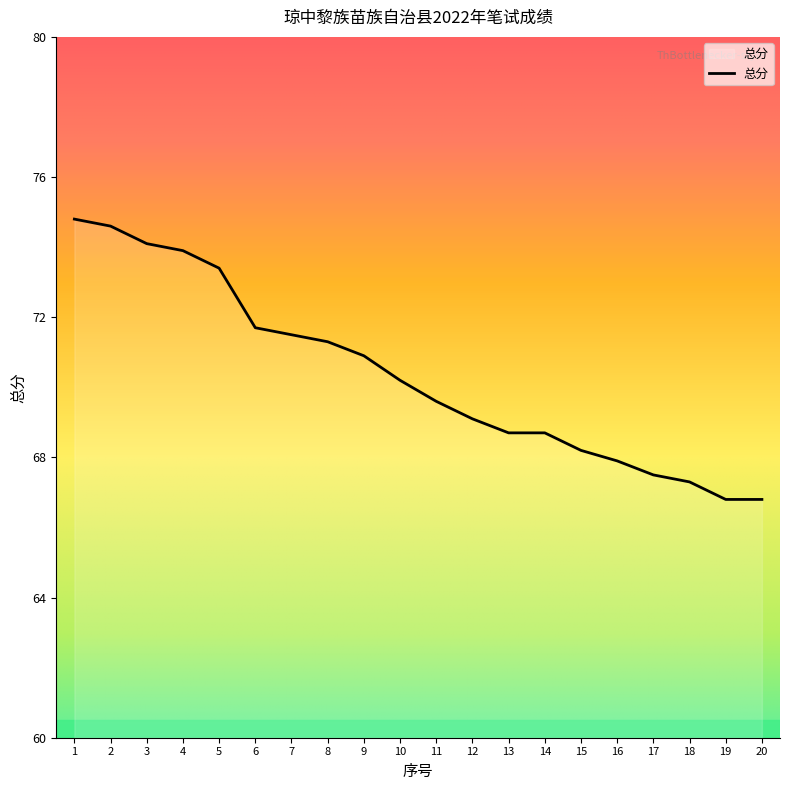

Is it true that the value at 5 is 105.8?

False